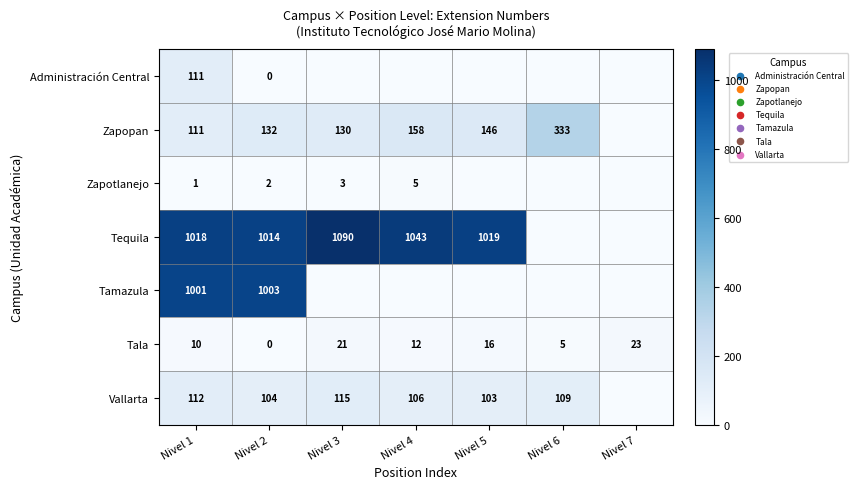

Is it true that Zapopan equals 236 at Nivel 5?

False